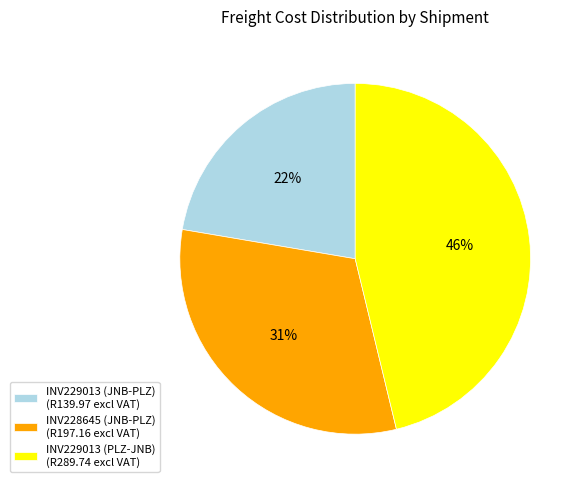

Is the sum of INV229013 (JNB-PLZ) and INV228645 (JNB-PLZ) greater than half?

Yes